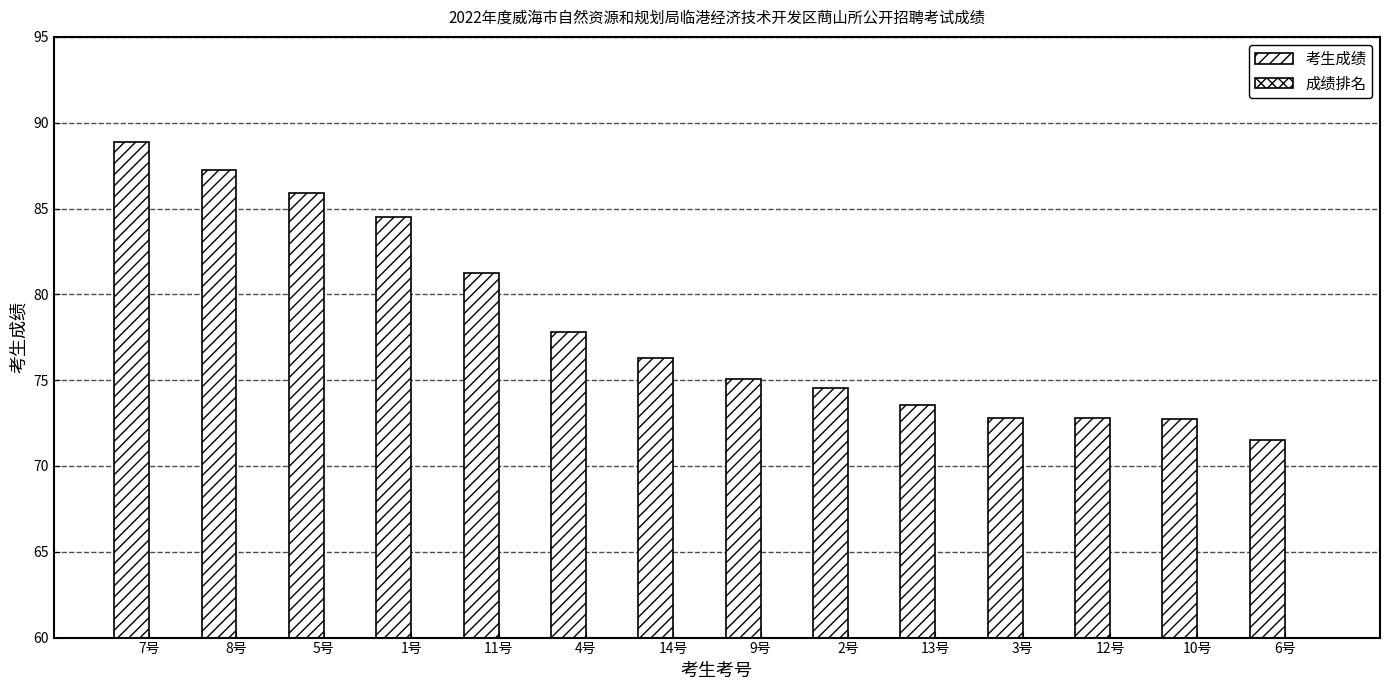

What is the total value across all series at 12号?

84.8